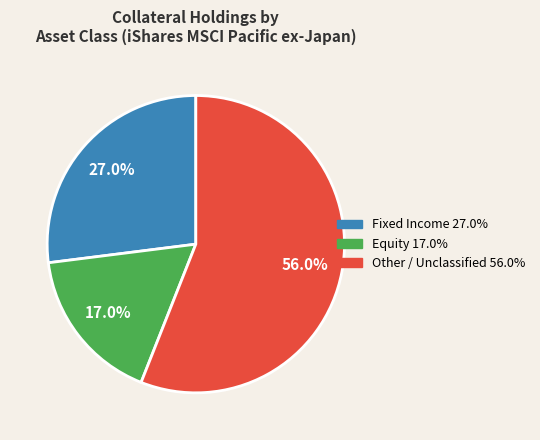

Which has a higher value, Fixed Income 27.0% or Equity 17.0%?

Fixed Income 27.0%